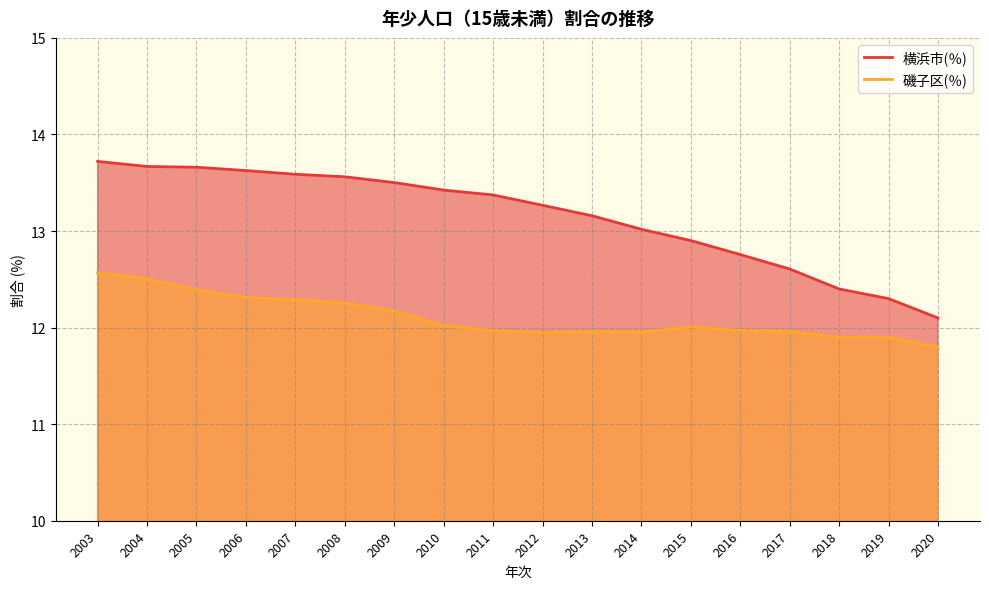

What is the spread (max minus min) of values at 2014?

1.1